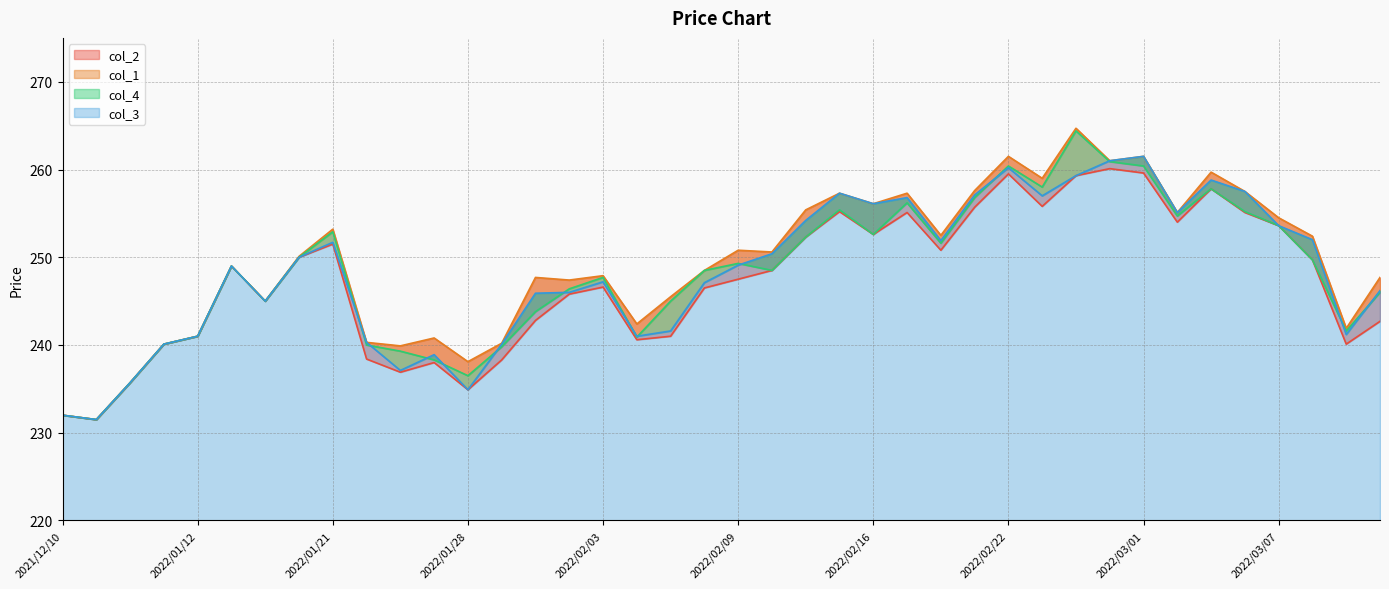

Reading right to left, list all the values displayed in this chart.

col_2: 2022/03/10=242.7	2022/03/09=240.1	2022/03/08=249.7	2022/03/07=253.6	2022/03/04=255.1	2022/03/03=257.8	2022/03/02=254.0	2022/03/01=259.6	2022/02/28=260.1	2022/02/25=259.3	2022/02/24=255.8	2022/02/22=259.5	2022/02/21=255.7	2022/02/18=250.8	2022/02/17=255.1	2022/02/16=252.6	2022/02/15=255.2	2022/02/14=252.3	2022/02/10=248.5	2022/02/09=247.5	2022/02/08=246.5	2022/02/07=241.0	2022/02/04=240.6	2022/02/03=246.6	2022/02/02=245.8	2022/02/01=242.8	2022/01/31=238.3	2022/01/28=234.9	2022/01/27=238.0	2022/01/26=236.9	2022/01/25=238.4	2022/01/21=251.5	2022/01/20=250.0	2022/01/18=245.0	2022/01/17=249.0	2022/01/12=241.0	2022/01/05=240.1	2021/12/29=235.7	2021/12/27=231.5	2021/12/10=232.0
col_1: 2022/03/10=247.7	2022/03/09=241.9	2022/03/08=252.4	2022/03/07=254.5	2022/03/04=257.5	2022/03/03=259.7	2022/03/02=255.1	2022/03/01=261.5	2022/02/28=261.0	2022/02/25=264.7	2022/02/24=259.0	2022/02/22=261.5	2022/02/21=257.6	2022/02/18=252.5	2022/02/17=257.3	2022/02/16=256.1	2022/02/15=257.3	2022/02/14=255.4	2022/02/10=250.6	2022/02/09=250.8	2022/02/08=248.5	2022/02/07=245.5	2022/02/04=242.4	2022/02/03=247.9	2022/02/02=247.4	2022/02/01=247.7	2022/01/31=240.2	2022/01/28=238.1	2022/01/27=240.8	2022/01/26=239.9	2022/01/25=240.3	2022/01/21=253.2	2022/01/20=250.1	2022/01/18=245.0	2022/01/17=249.0	2022/01/12=241.0	2022/01/05=240.1	2021/12/29=235.7	2021/12/27=231.5	2021/12/10=232.0
col_4: 2022/03/10=246.0	2022/03/09=241.6	2022/03/08=249.7	2022/03/07=253.6	2022/03/04=255.2	2022/03/03=257.8	2022/03/02=254.7	2022/03/01=260.4	2022/02/28=260.9	2022/02/25=264.4	2022/02/24=258.0	2022/02/22=260.4	2022/02/21=256.8	2022/02/18=251.6	2022/02/17=256.2	2022/02/16=252.6	2022/02/15=255.4	2022/02/14=252.3	2022/02/10=248.5	2022/02/09=249.3	2022/02/08=248.5	2022/02/07=245.0	2022/02/04=240.9	2022/02/03=247.7	2022/02/02=246.4	2022/02/01=243.8	2022/01/31=239.8	2022/01/28=236.5	2022/01/27=238.3	2022/01/26=239.3	2022/01/25=240.0	2022/01/21=252.9	2022/01/20=250.0	2022/01/18=245.0	2022/01/17=249.0	2022/01/12=241.0	2022/01/05=240.1	2021/12/29=235.7	2021/12/27=231.5	2021/12/10=232.0
col_3: 2022/03/10=246.2	2022/03/09=241.2	2022/03/08=252.0	2022/03/07=253.6	2022/03/04=257.5	2022/03/03=258.8	2022/03/02=255.1	2022/03/01=261.5	2022/02/28=261.0	2022/02/25=259.3	2022/02/24=257.0	2022/02/22=260.2	2022/02/21=257.1	2022/02/18=251.9	2022/02/17=256.8	2022/02/16=256.1	2022/02/15=257.3	2022/02/14=254.2	2022/02/10=250.4	2022/02/09=249.1	2022/02/08=247.1	2022/02/07=241.6	2022/02/04=241.0	2022/02/03=247.2	2022/02/02=246.0	2022/02/01=245.9	2022/01/31=240.1	2022/01/28=234.9	2022/01/27=238.9	2022/01/26=237.1	2022/01/25=240.3	2022/01/21=251.7	2022/01/20=250.0	2022/01/18=245.0	2022/01/17=249.0	2022/01/12=241.0	2022/01/05=240.1	2021/12/29=235.7	2021/12/27=231.5	2021/12/10=232.0